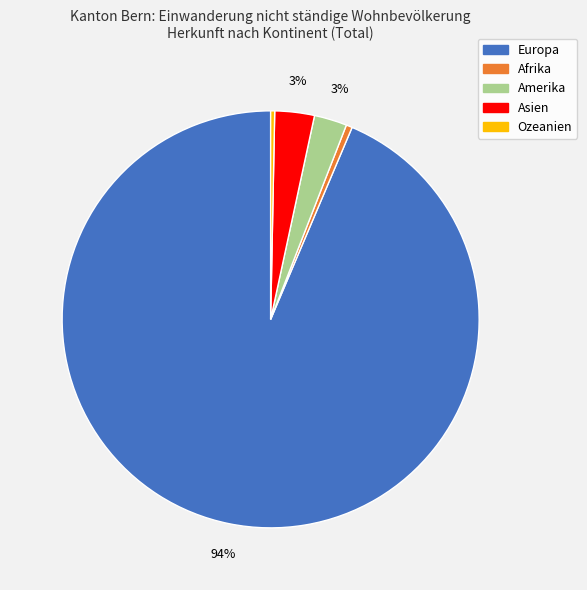

Which category has the biggest portion of the pie?

Europa